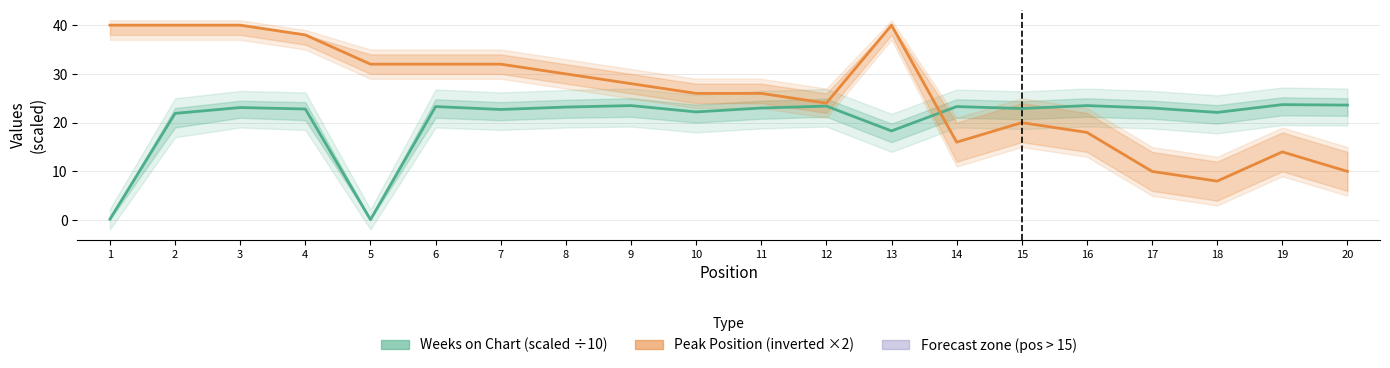

How many values in the Weeks on Chart (scaled) series are below 23?

9